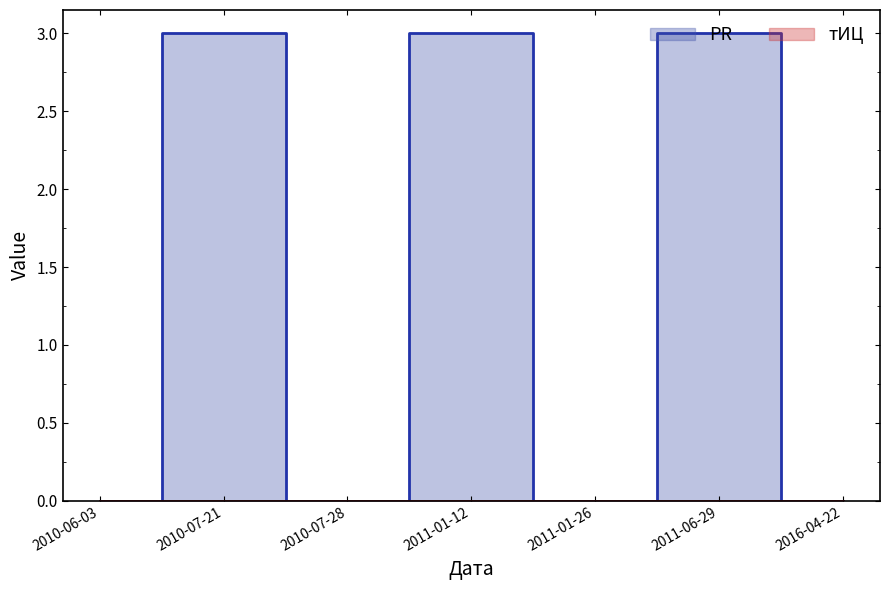

Count the values in the range 0 to 3.

7